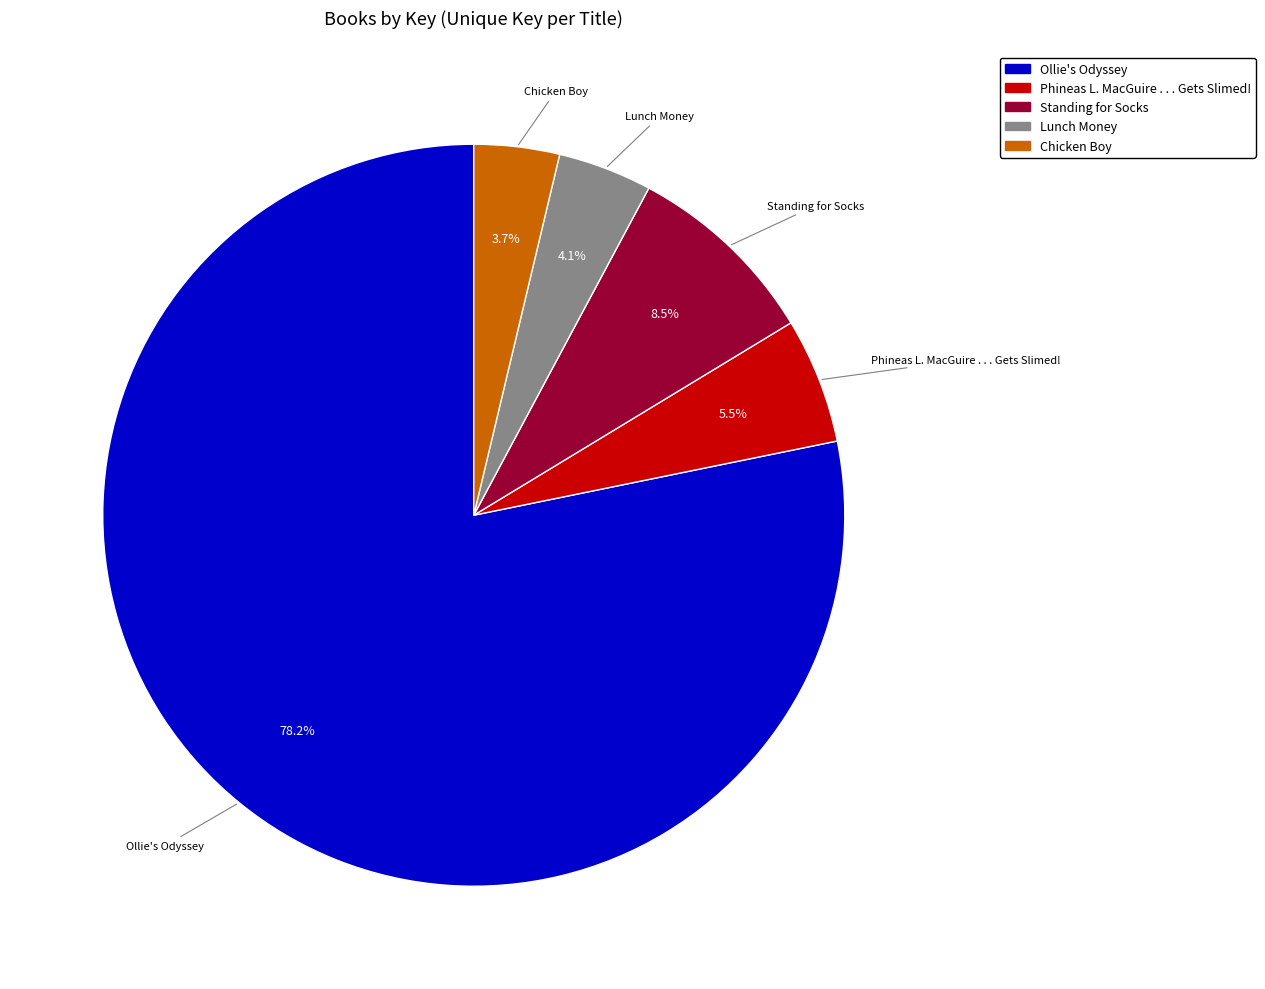

What portion of the pie excludes Phineas L. MacGuire . . . Gets Slimed!?

94.5%